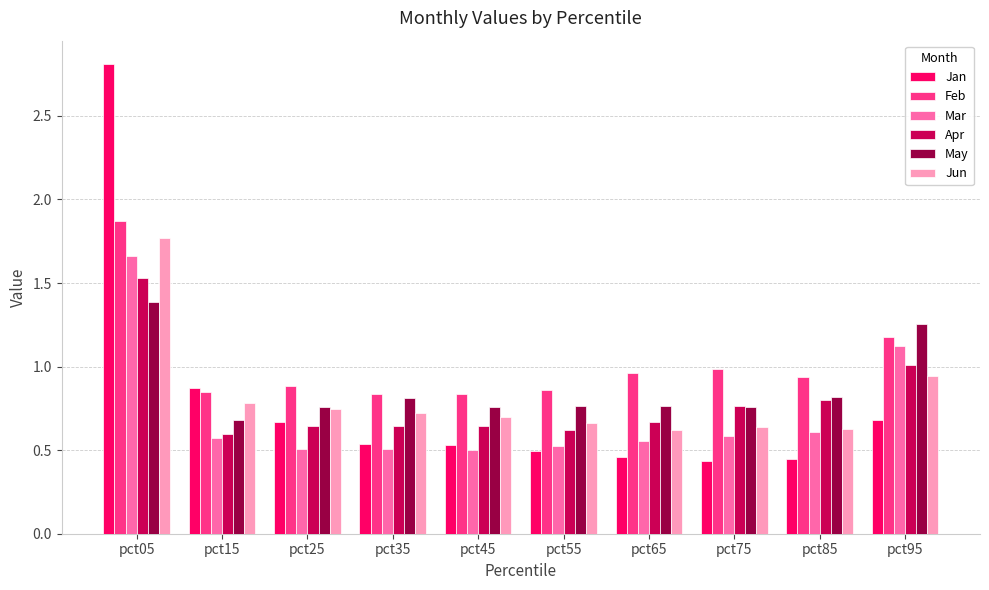

Rank the series by their maximum value, from highest to lowest.

Jan, Feb, Jun, Mar, Apr, May